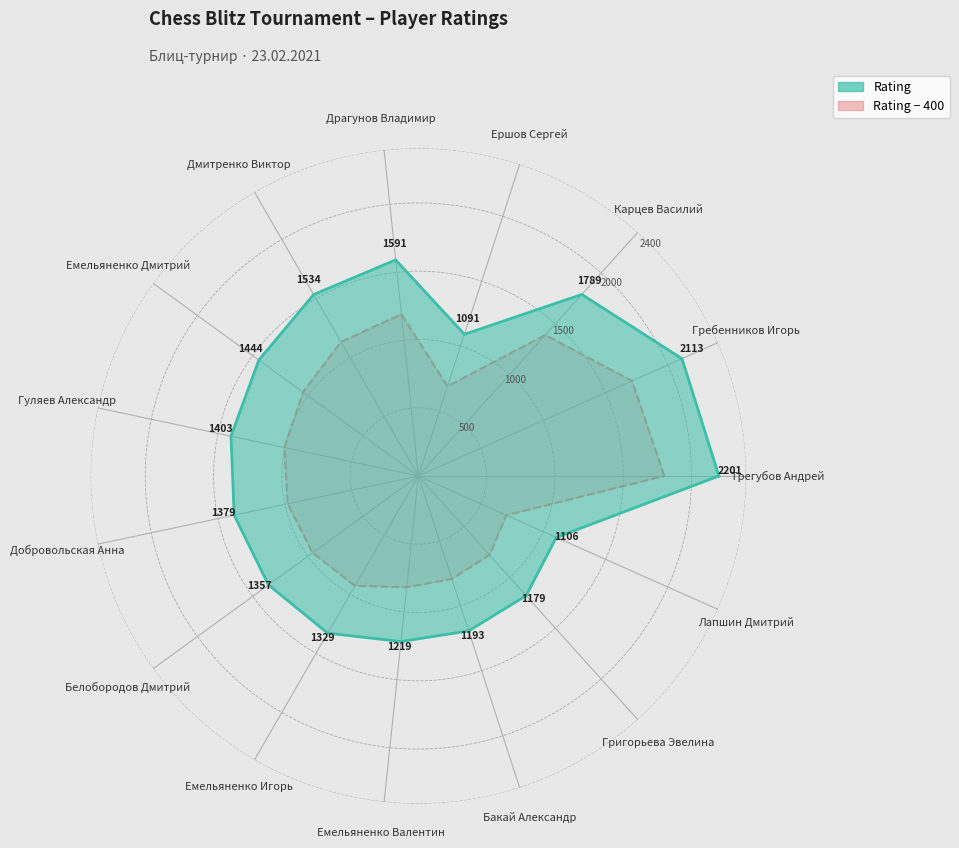

How many categories are shown in the chart?

15